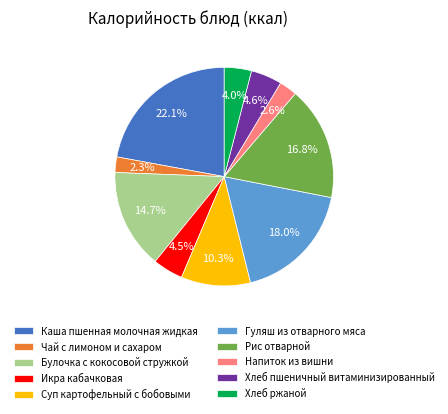

True or false: Гуляш из отварного мяса accounts for 18% of the total.

True